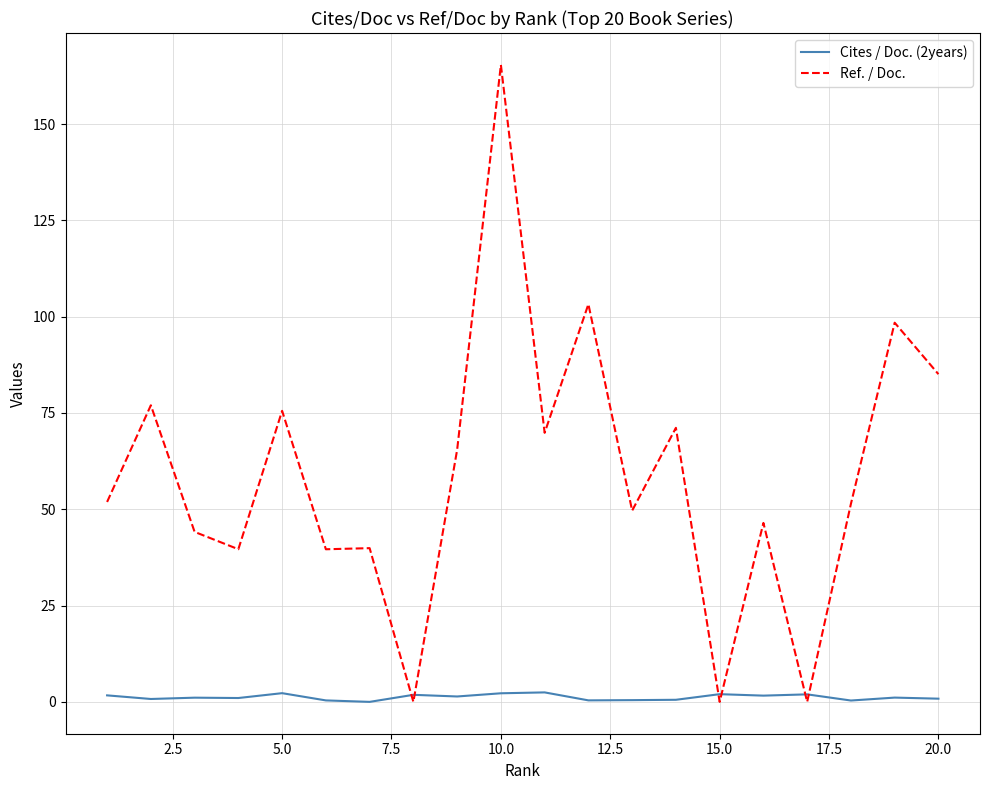

In Ref. / Doc., how many points are lower than both neighbors (excluding endpoints)?

7